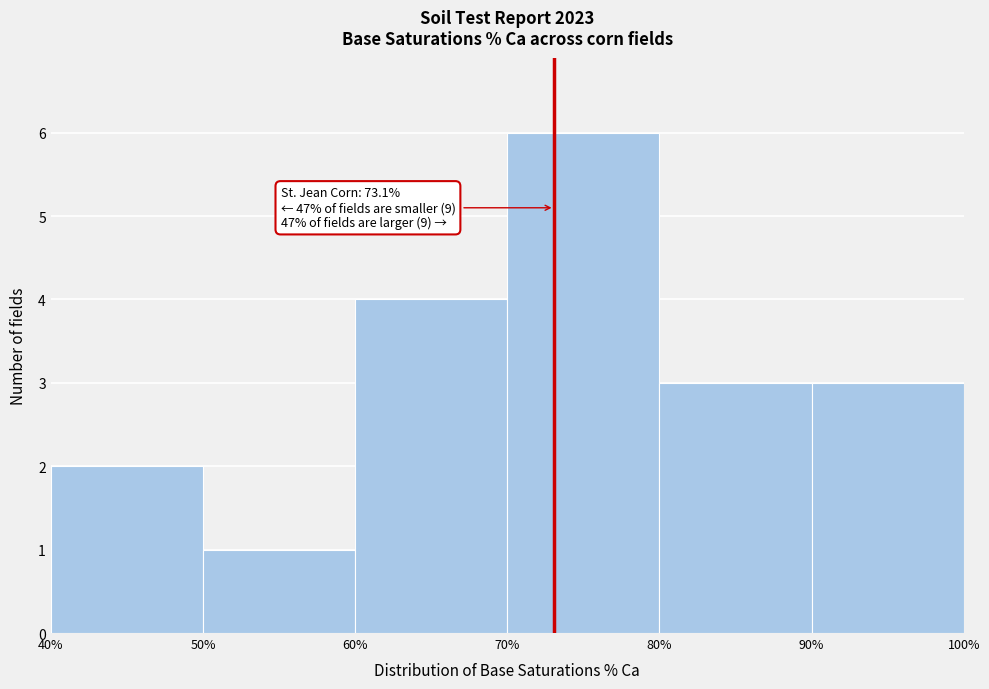

Over which range of the x-axis is the bar tallest?

70% to 80%